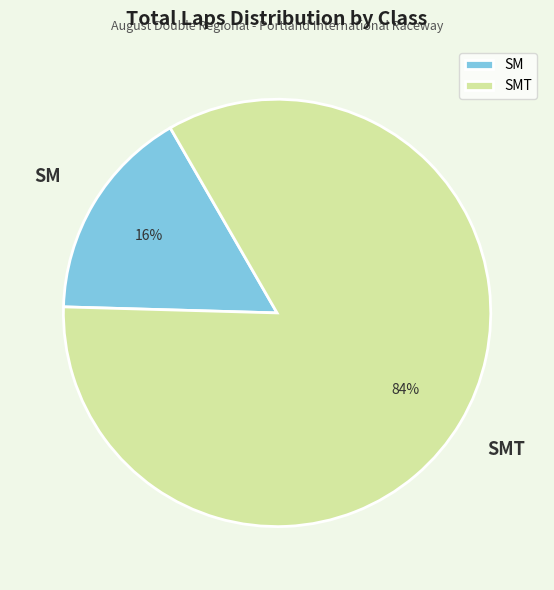

How many segments does this pie chart have?

2